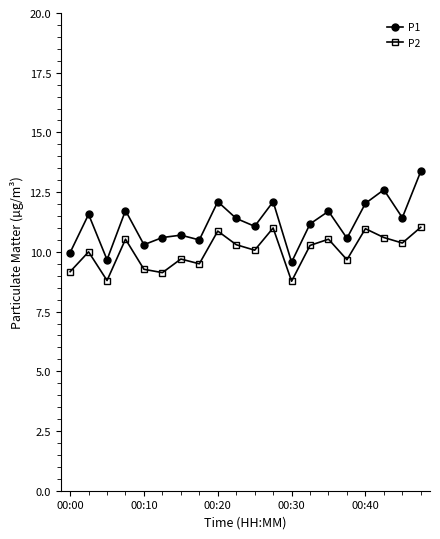

What is the difference between the second highest and second lowest values in the P1 series?

2.9